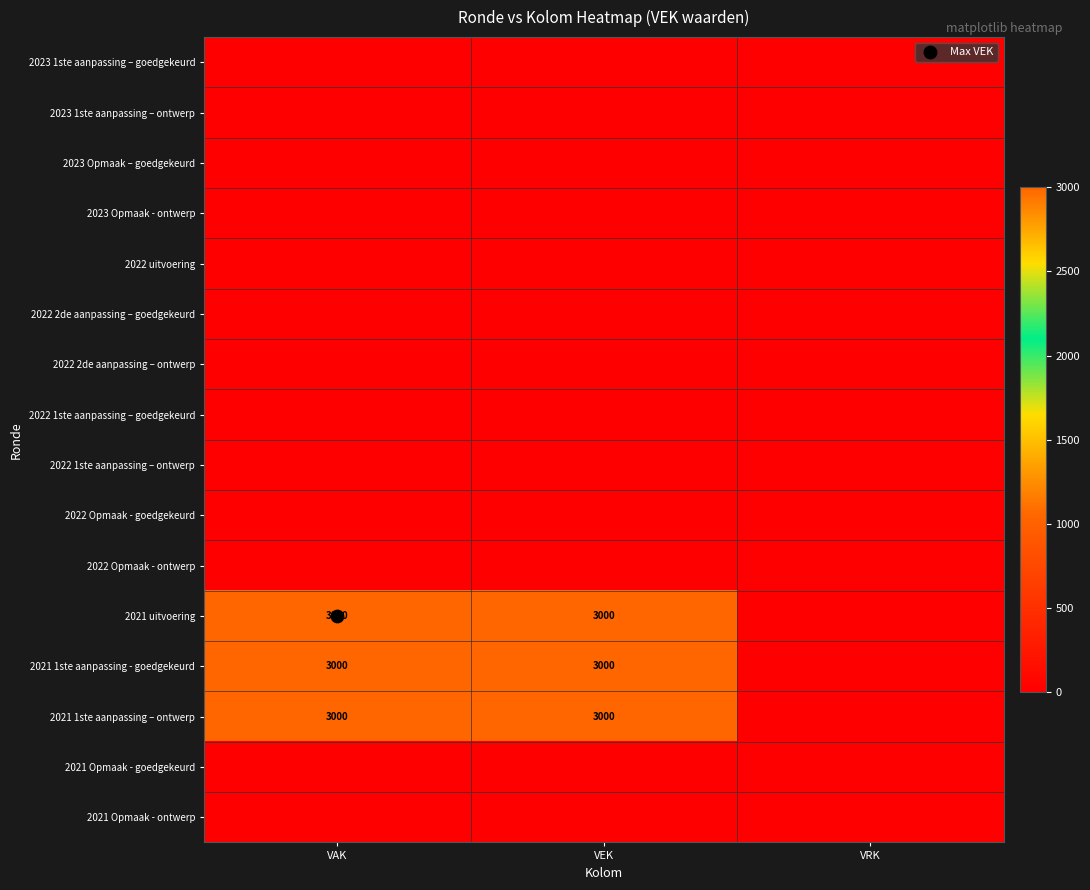

What is the greatest value displayed?

3000